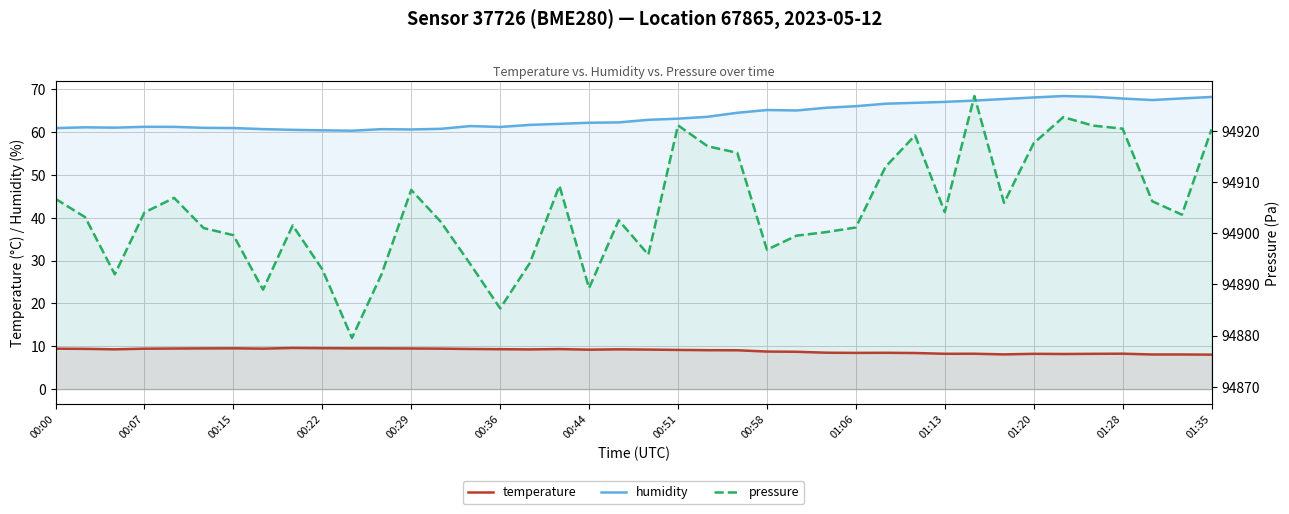

What is the value of the pressure point at the 10th from the left?

94892.9